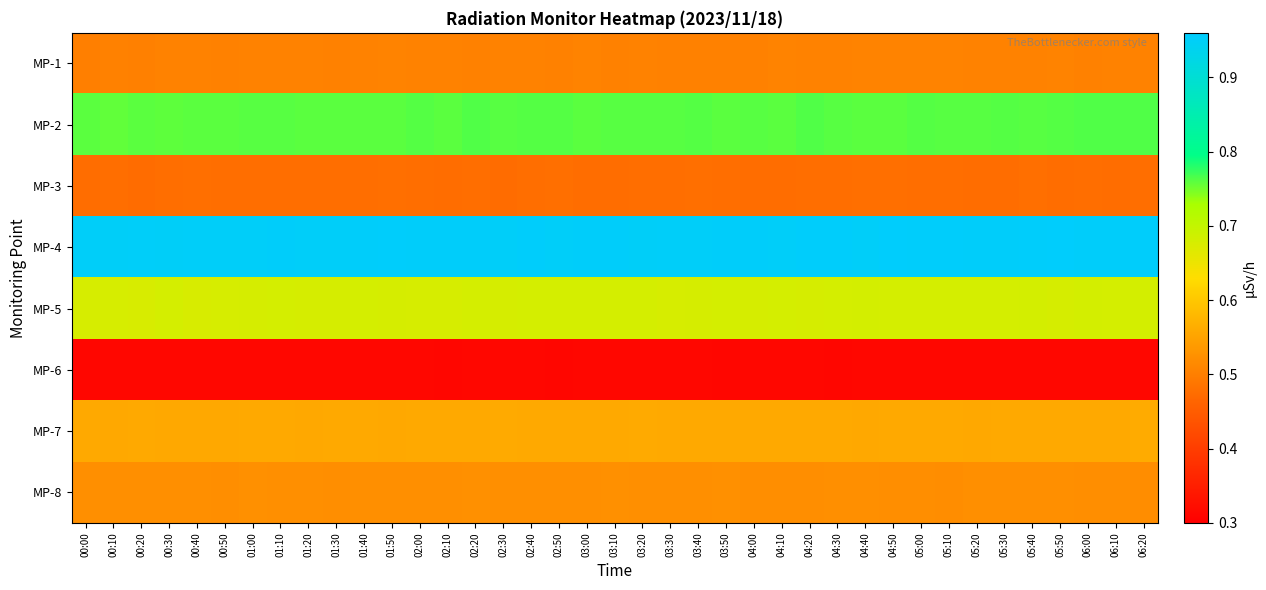

What is the minimum value shown in the chart?

0.3